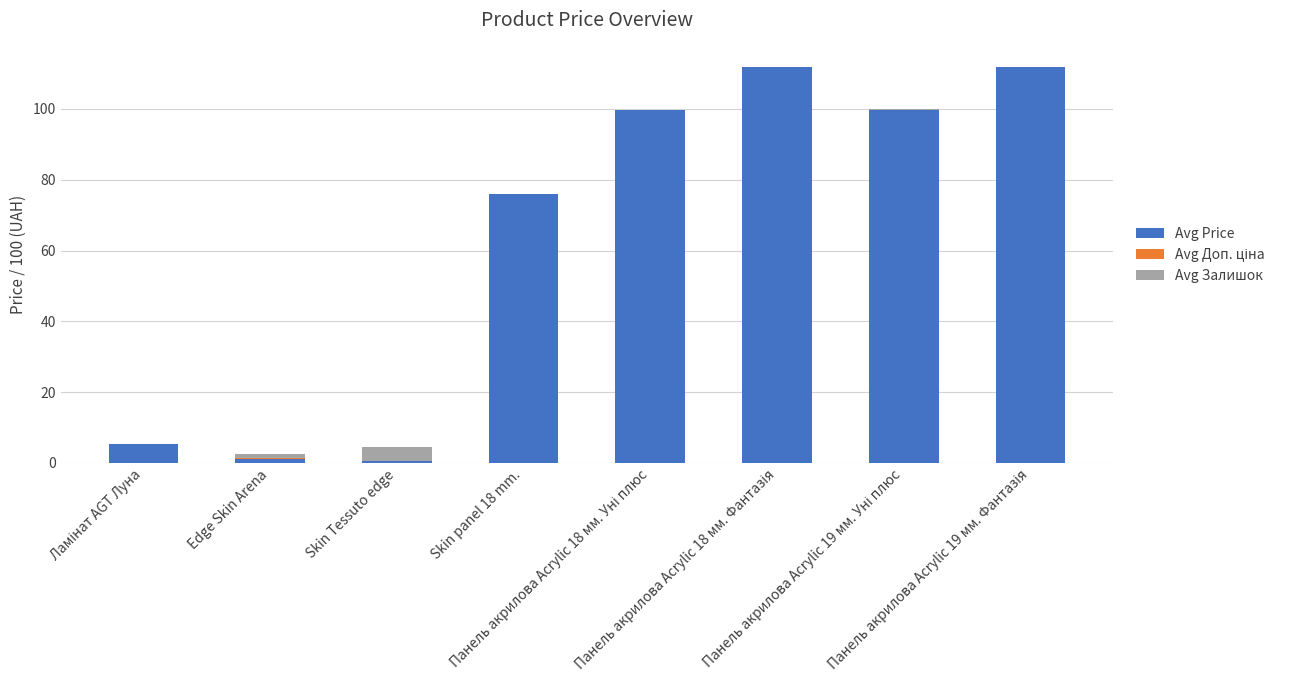

How many data points in Avg Price are above 99?

4